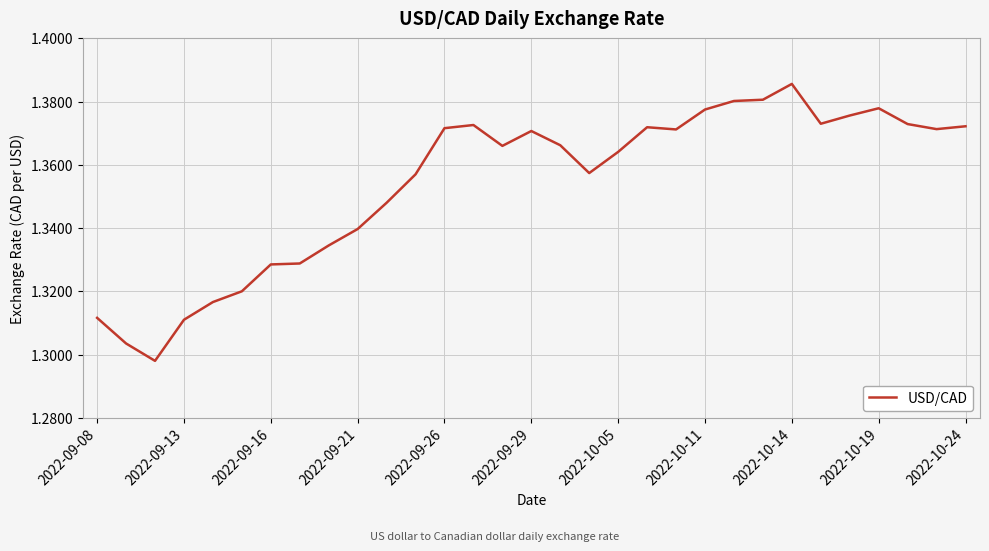

Which category has the highest value across all series?

2022-10-14